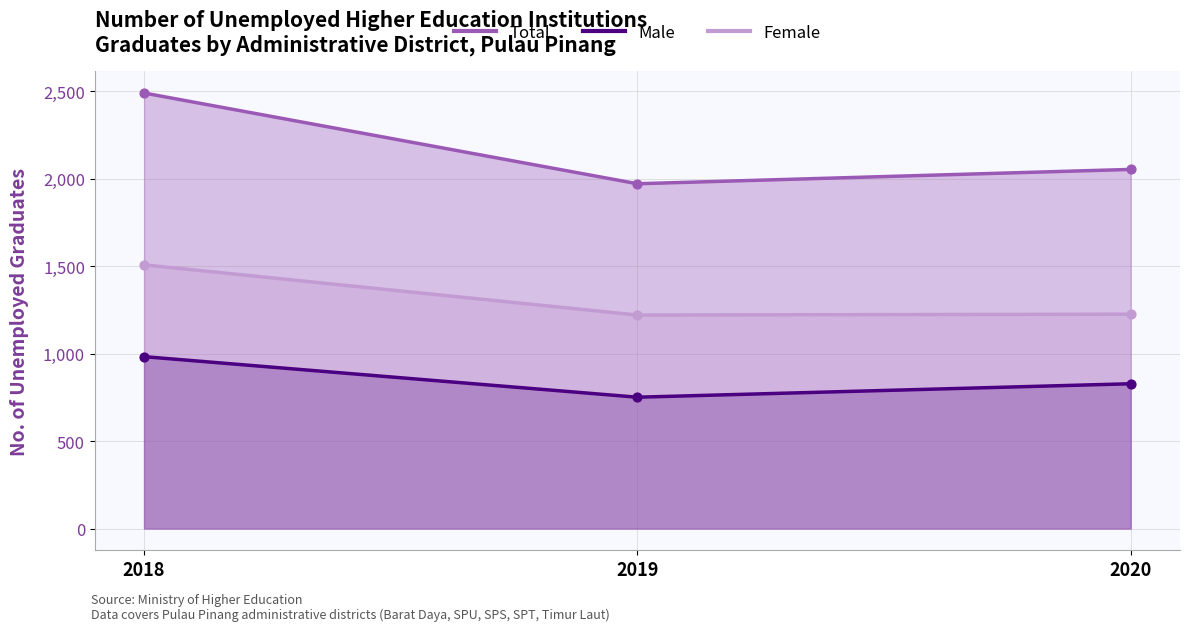

At how many categories does at least one series exceed 2228?

1